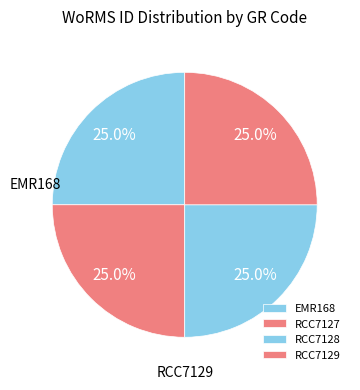

What is the change in value from EMR168 to RCC7129?

-1